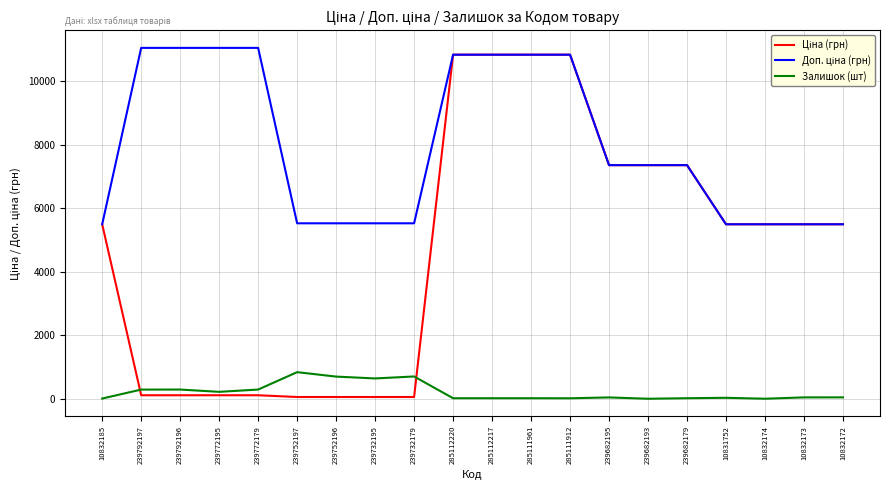

Count the number of categories in the chart.

20